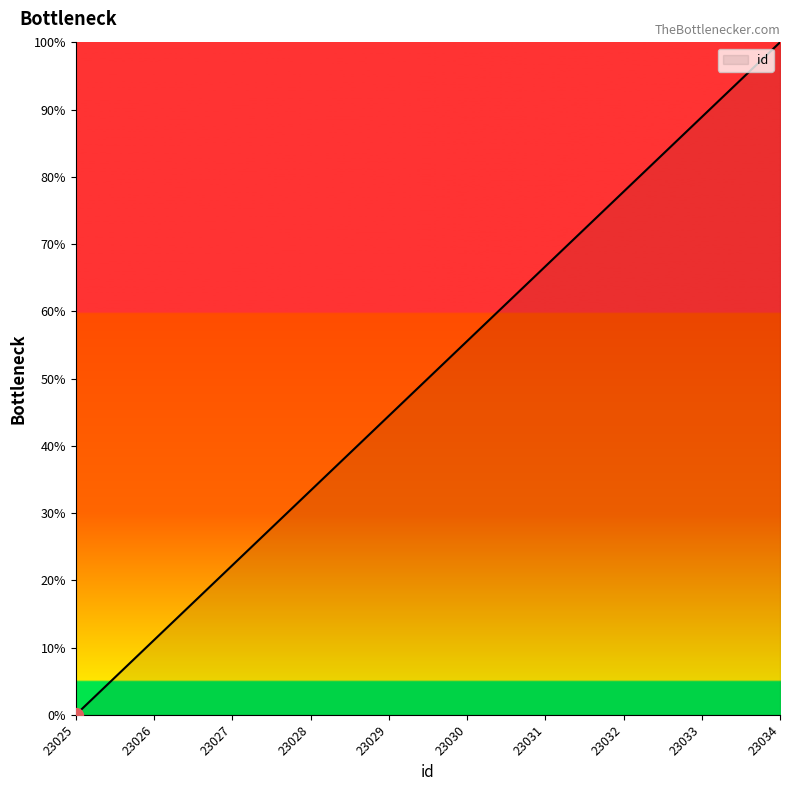

Where does the data first go above 55?

23030